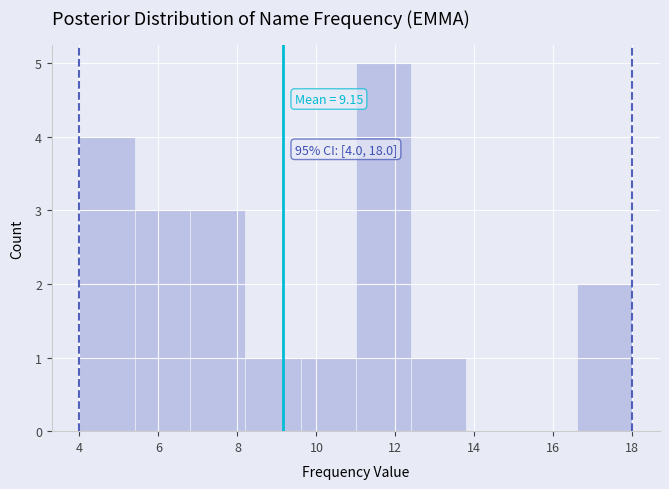

Which range on the x-axis has the tallest bar?

11.0 to 12.4